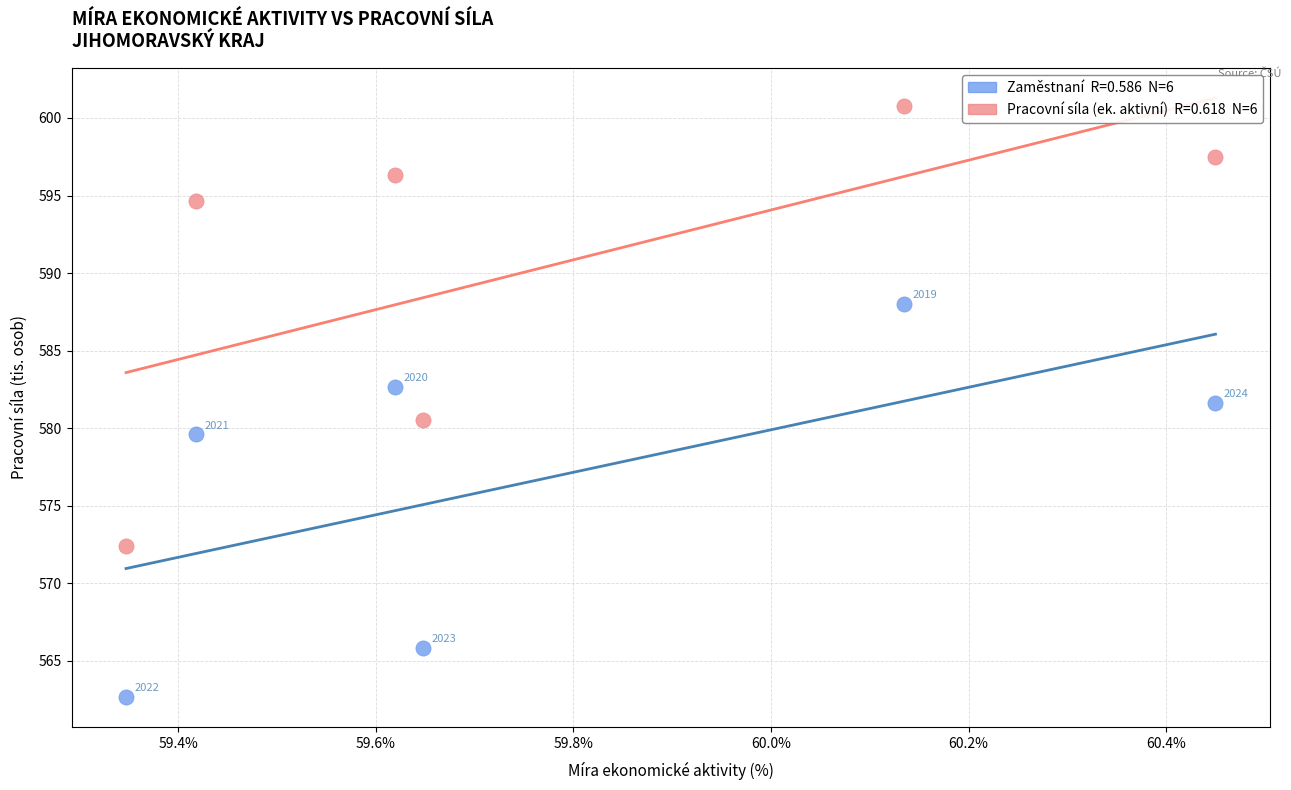

Across all series, what Y value is closest to 581?

580.5